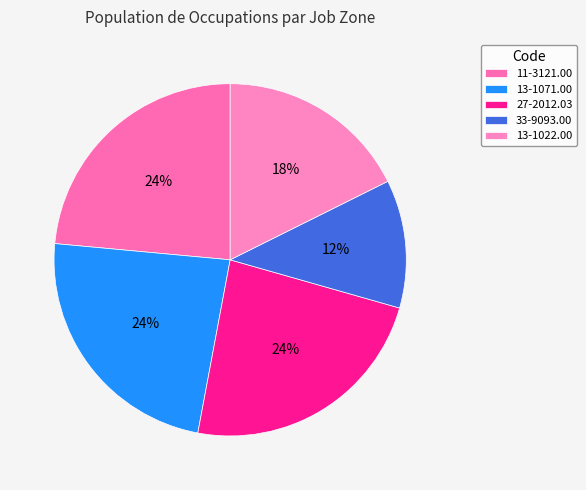

How many slices are in this pie chart?

5